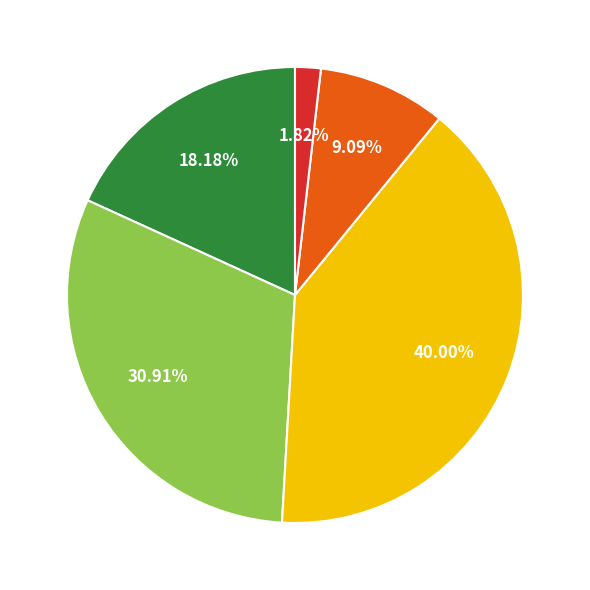

Is there any slice that represents more than half of the pie?

No